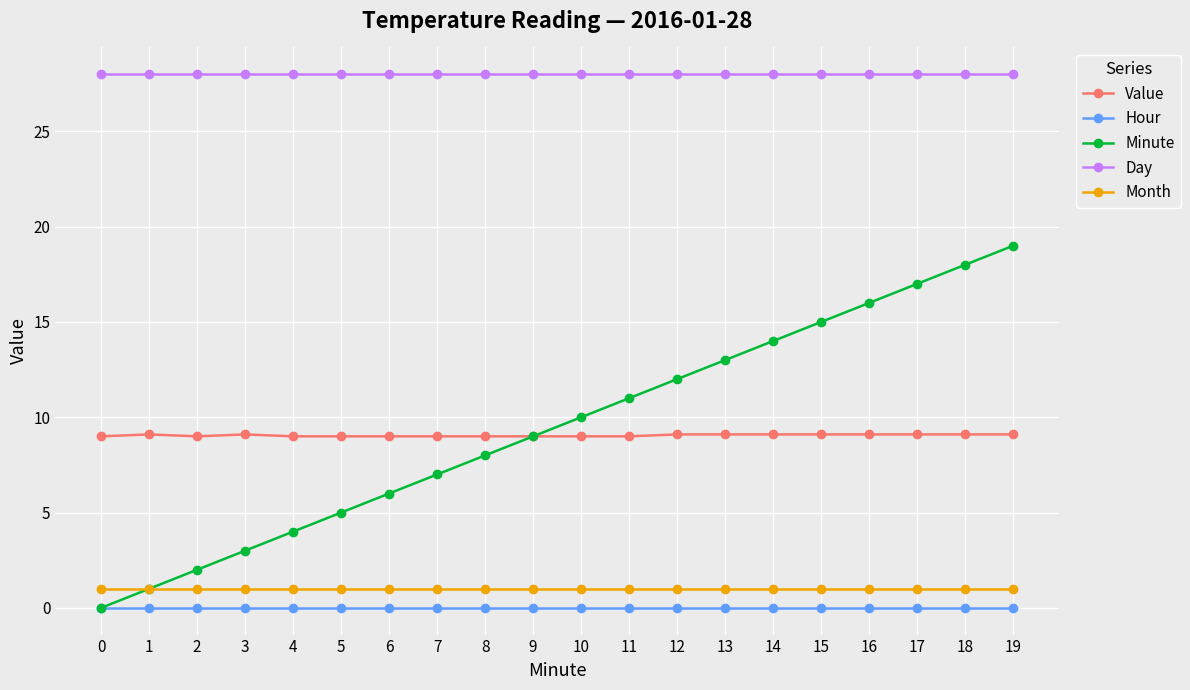

Is the value of Hour at 6 greater than the value of Day at 10?

No